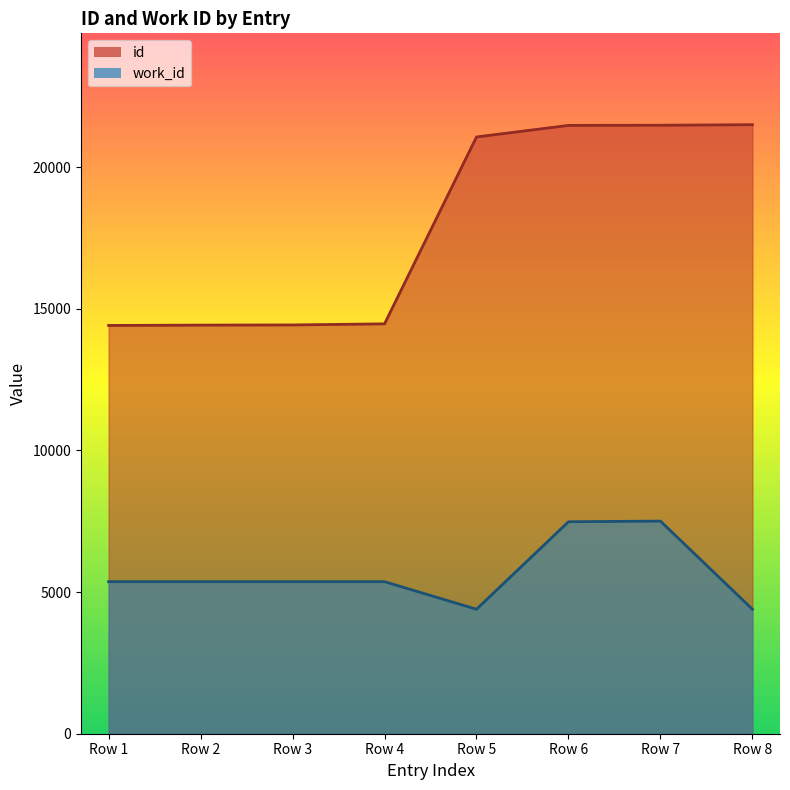

True or false: id and work_id cross at least once.

False